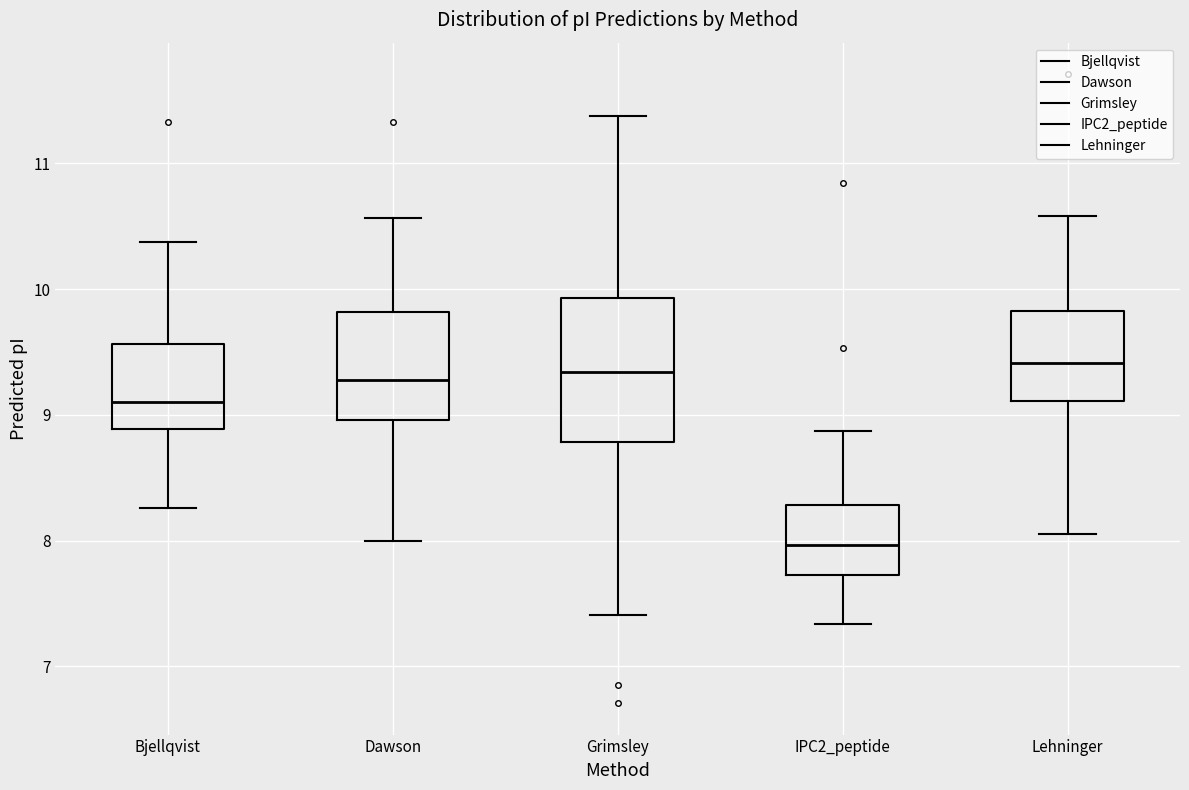

Reading left to right, transcribe this box plot: for each box, give where its median line is, the range the box spans, and where its two whiskers end, as read against the y-axis. The values are not printed on the chart, so give them approximately, as read against the axis.

Bjellqvist: median 9.1, box 8.9 to 9.6, whiskers 8.3 to 10.4
Dawson: median 9.3, box 9.0 to 9.8, whiskers 8.0 to 10.6
Grimsley: median 9.3, box 8.8 to 9.9, whiskers 7.4 to 11.4
IPC2_peptide: median 8.0, box 7.7 to 8.3, whiskers 7.3 to 8.9
Lehninger: median 9.4, box 9.1 to 9.8, whiskers 8.1 to 10.6